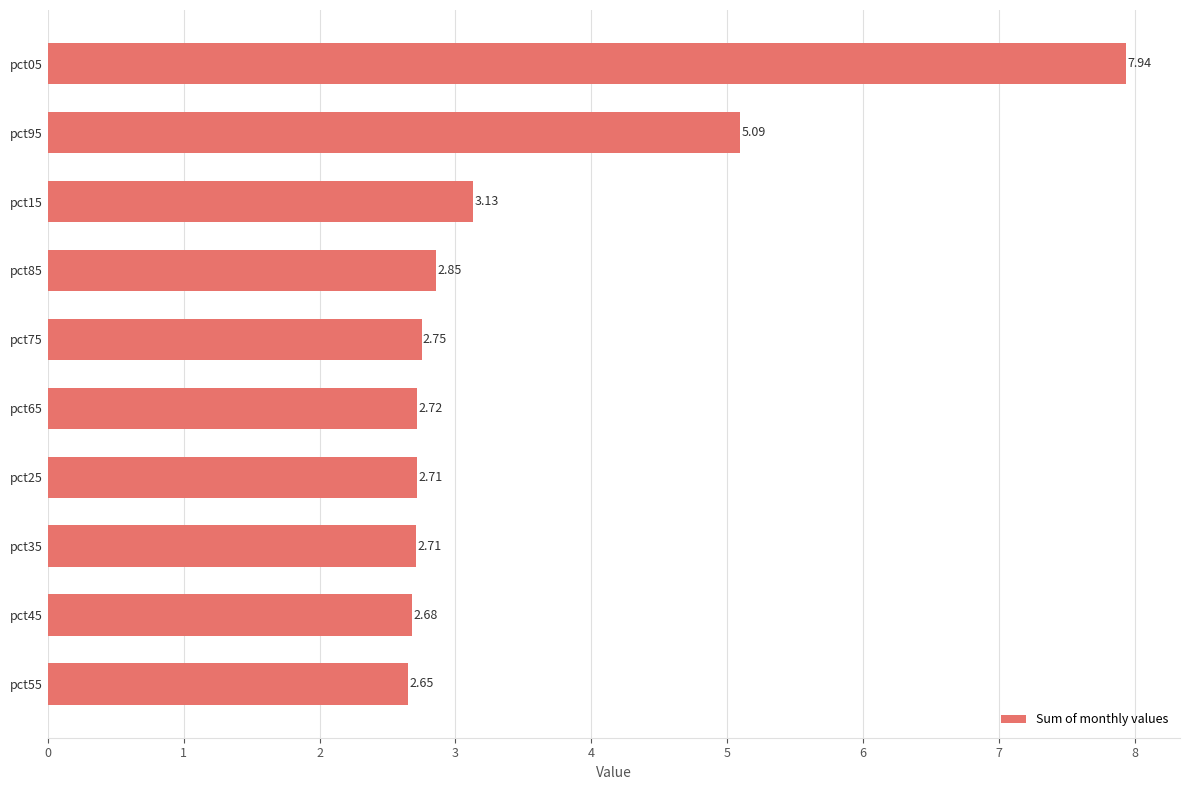

What is the sum of the values at pct25 and pct45?

5.4